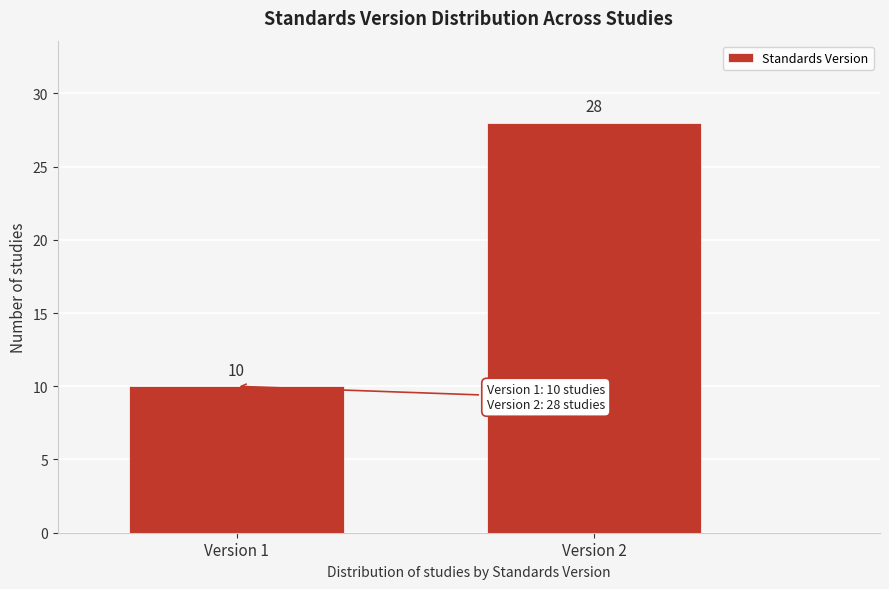

Reading right to left, list all the values displayed in this chart.

28	10